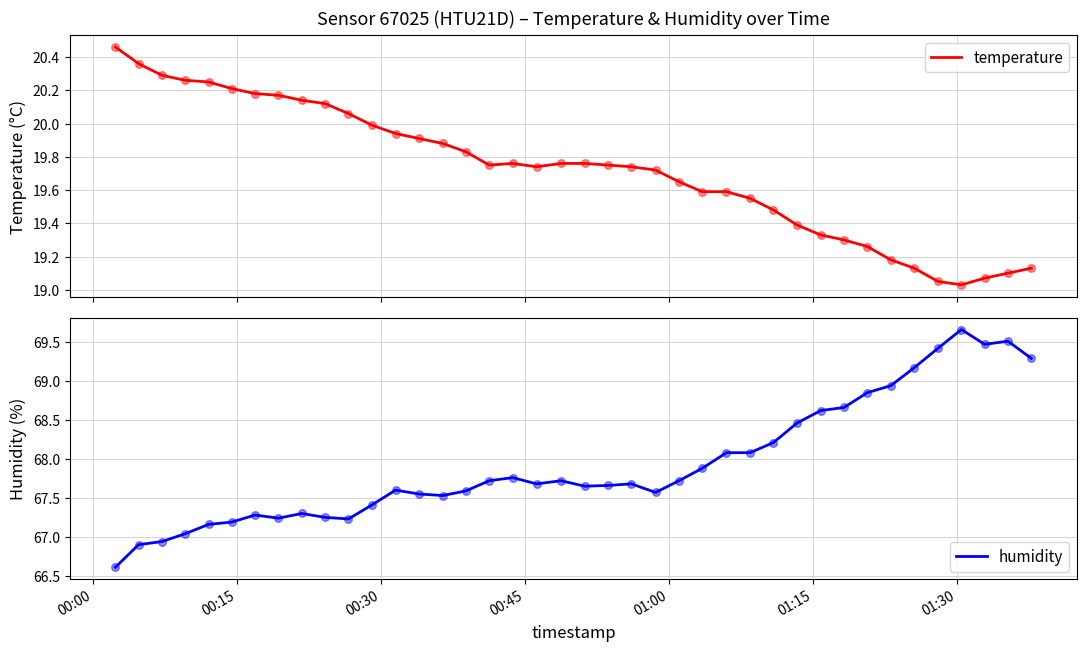

Which series reaches the maximum Y coordinate?

humidity